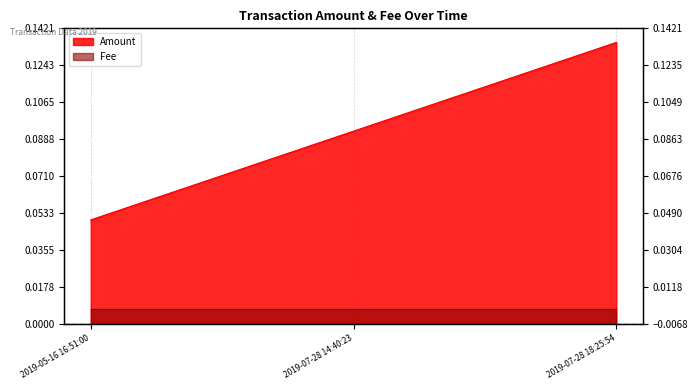

At which category does the chart reach its peak across all series?

2019-07-28 18:25:54